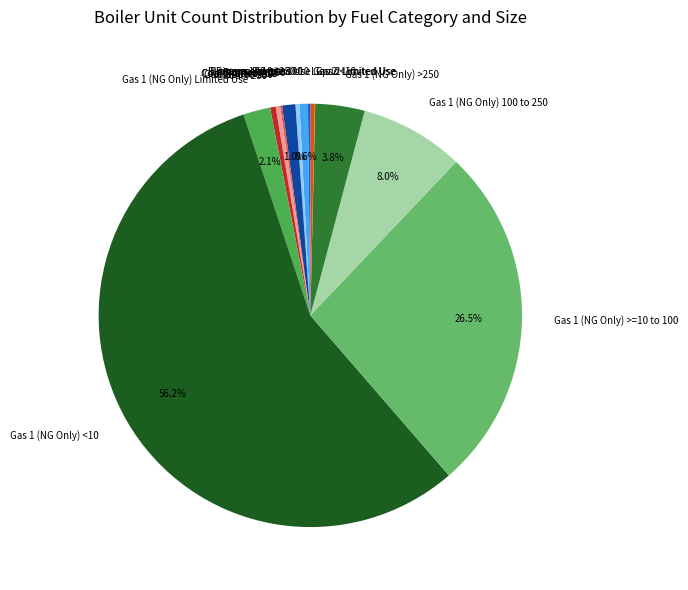

Which slice is the largest?

Gas 1 (NG Only) <10